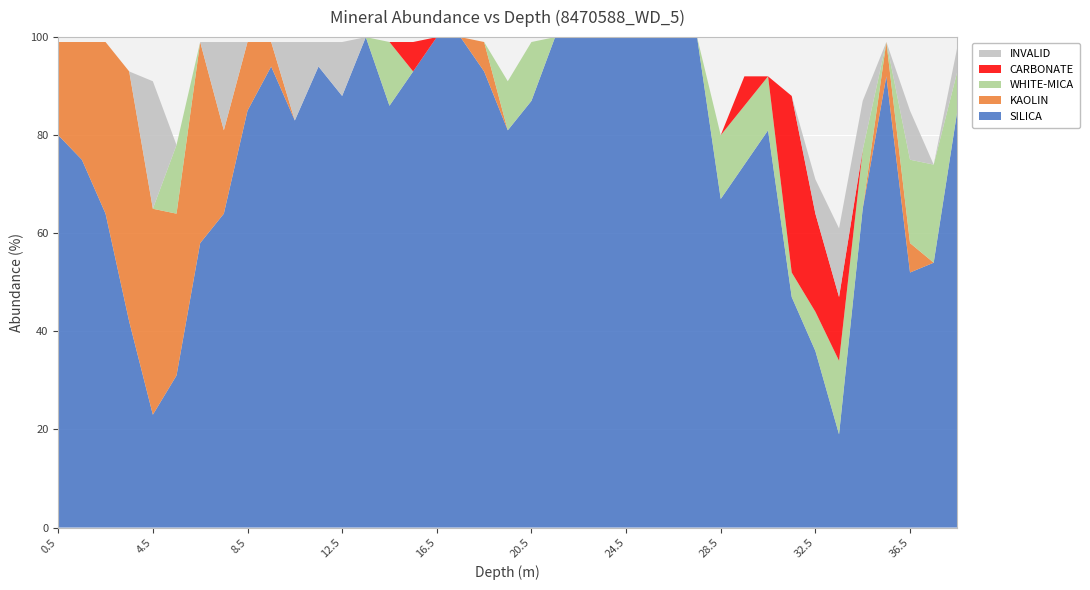

Reading left to right, extract all data points from this chart.

SILICA: 80	75	64	42	23	31	58	64	85	94	83	94	88	100	86	93	100	100	93	81	87	100	100	100	100	100	100	100	67	74	81	47	36	19	65	92	52	54	85
KAOLIN: 19	24	35	51	42	33	41	17	14	5	0	0	0	0	0	0	0	0	6	0	0	0	0	0	0	0	0	0	0	0	0	0	0	0	0	7	6	0	0
WHITE-MICA: 0	0	0	0	0	14	0	0	0	0	0	0	0	0	13	0	0	0	0	10	12	0	0	0	0	0	0	0	13	12	11	5	8	15	12	0	17	20	8
CARBONATE: 0	0	0	0	0	0	0	0	0	0	0	0	0	0	0	6	0	0	0	0	0	0	0	0	0	0	0	0	0	6	0	36	20	13	0	0	0	0	0
INVALID: 0	0	0	0	26	0	0	18	0	0	16	5	11	0	0	0	0	0	0	0	0	0	0	0	0	0	0	0	0	0	0	0	7	14	10	0	10	0	5